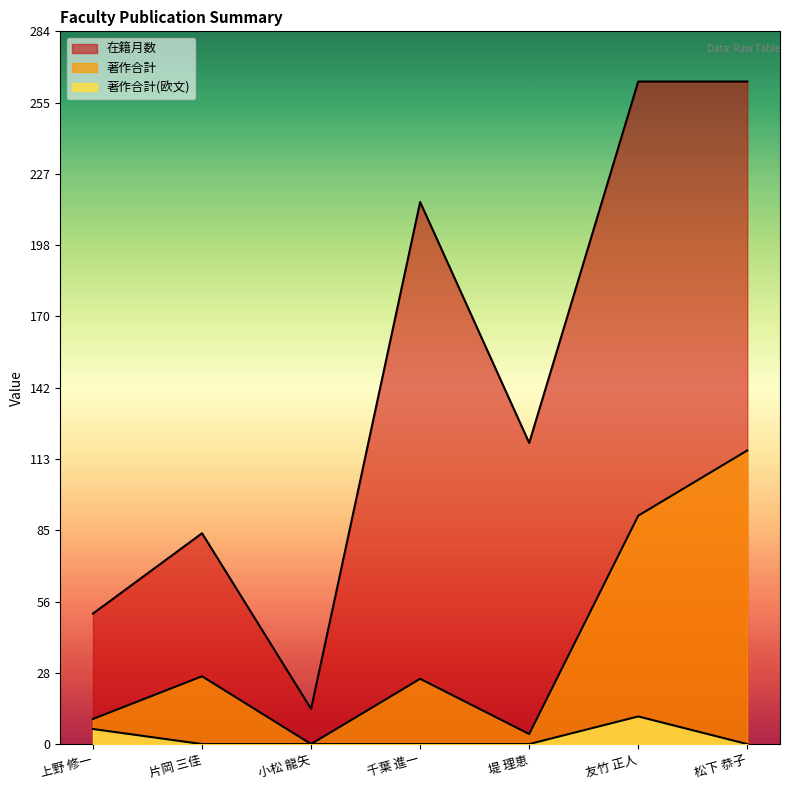

List the series in order of their overall mean, highest first.

在籍月数, 著作合計, 著作合計(欧文)